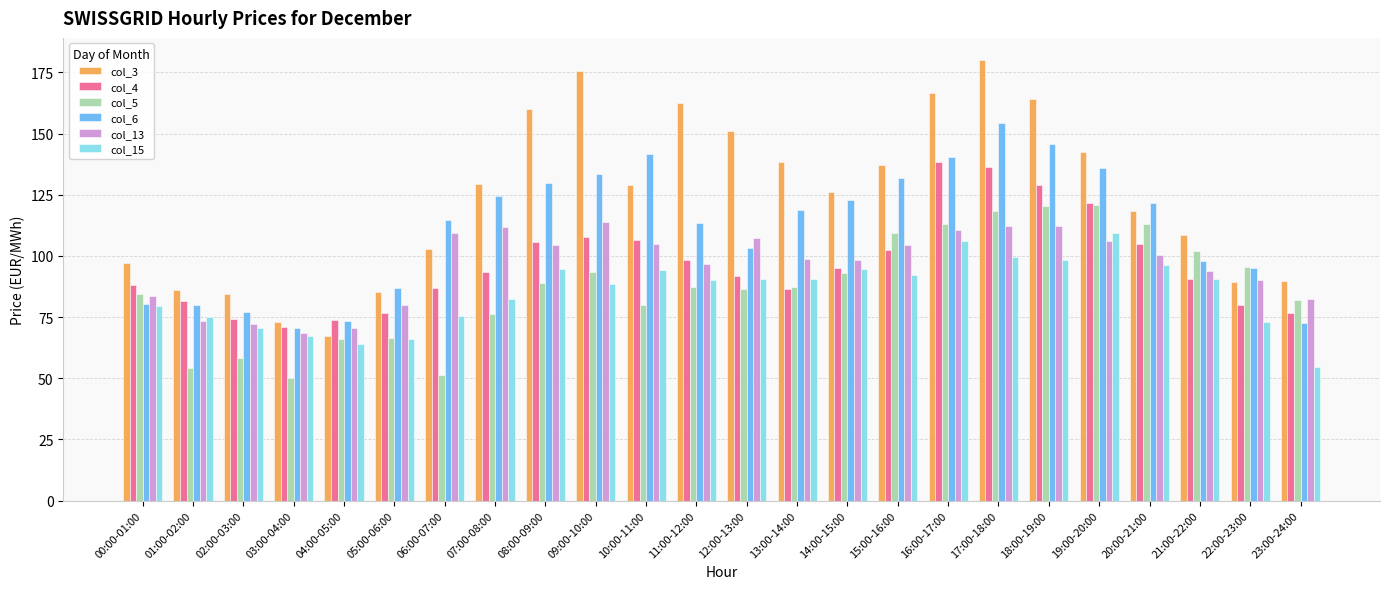

What is the total value across all series at 08:00-09:00?

683.4